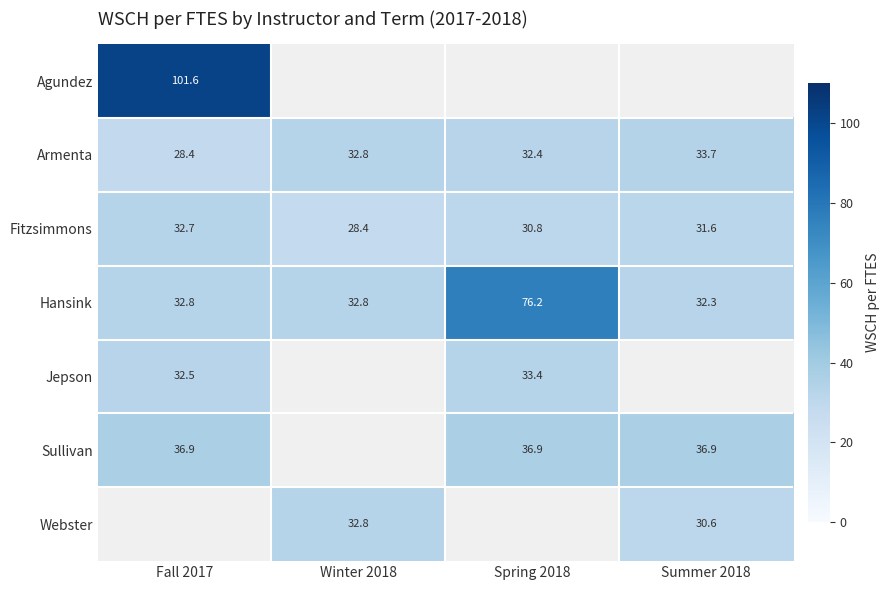

Is the value of Fitzsimmons at Winter 2018 greater than the value of Jepson at Fall 2017?

No